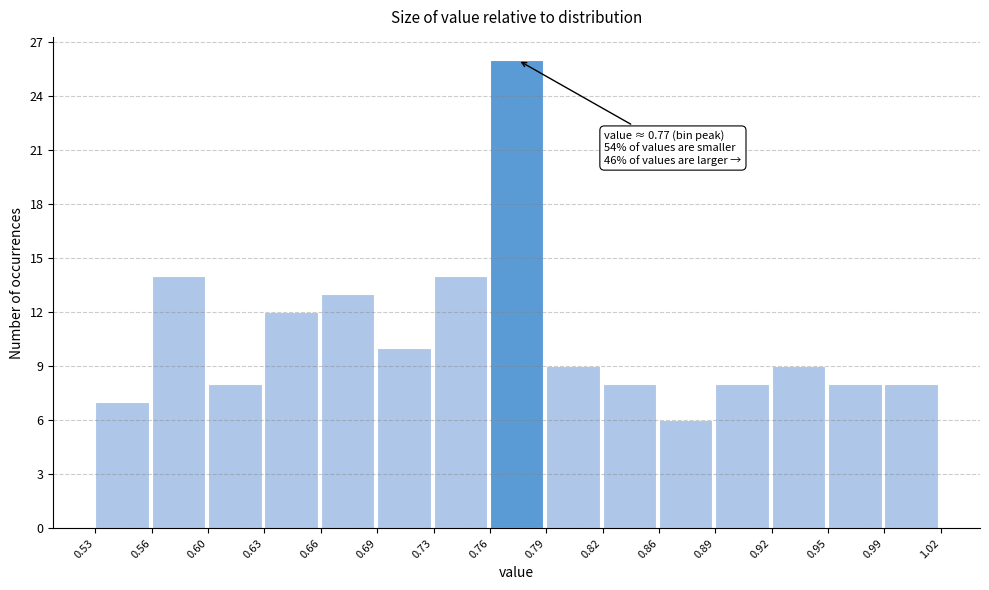

Which range on the x-axis has the tallest bar?

0.76 to 0.79